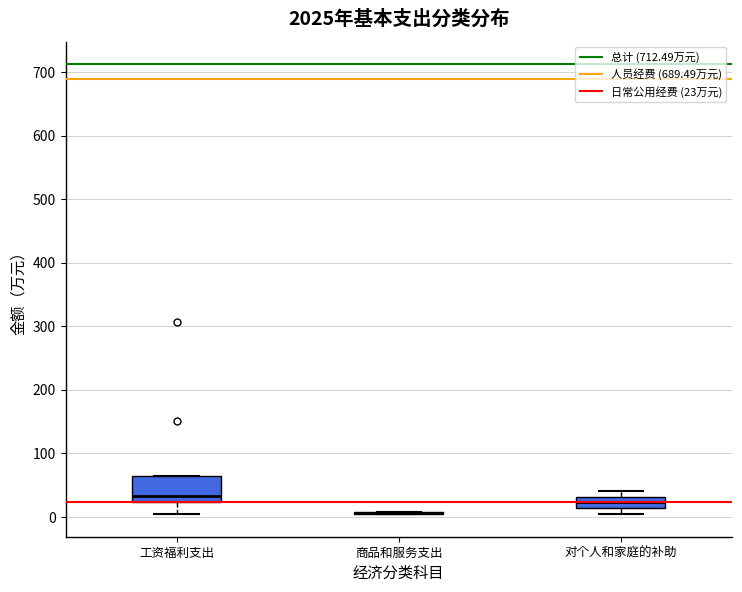

Which box is the tallest, from its lower edge to its upper edge?

工资福利支出